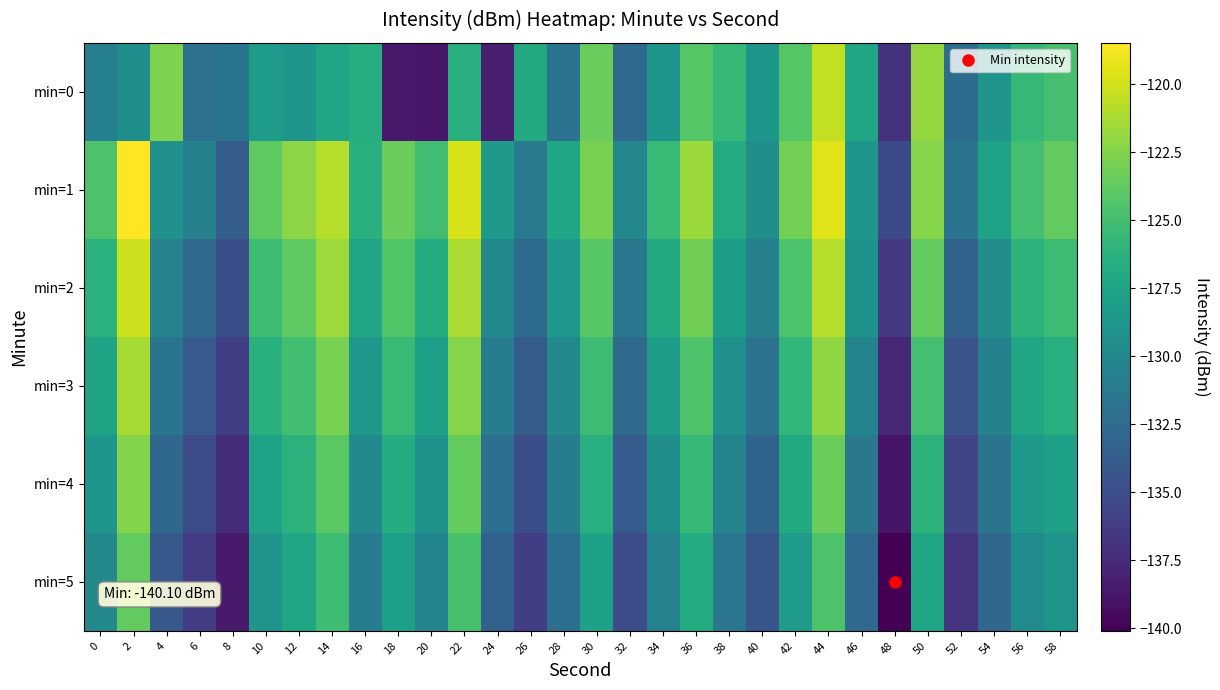

Rank the series by their maximum value, from highest to lowest.

min=1, min=2, min=0, min=3, min=4, min=5